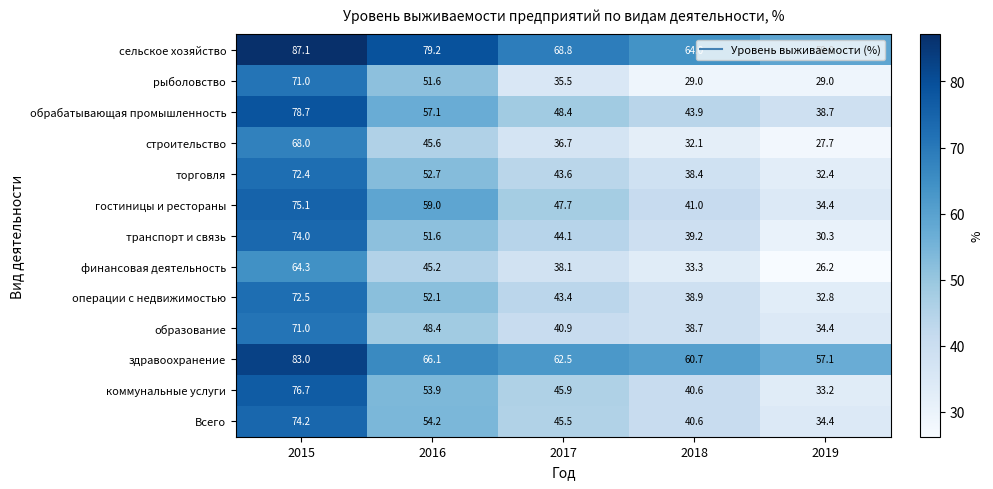

True or false: строительство has a value of 19.7 at 2017.

False